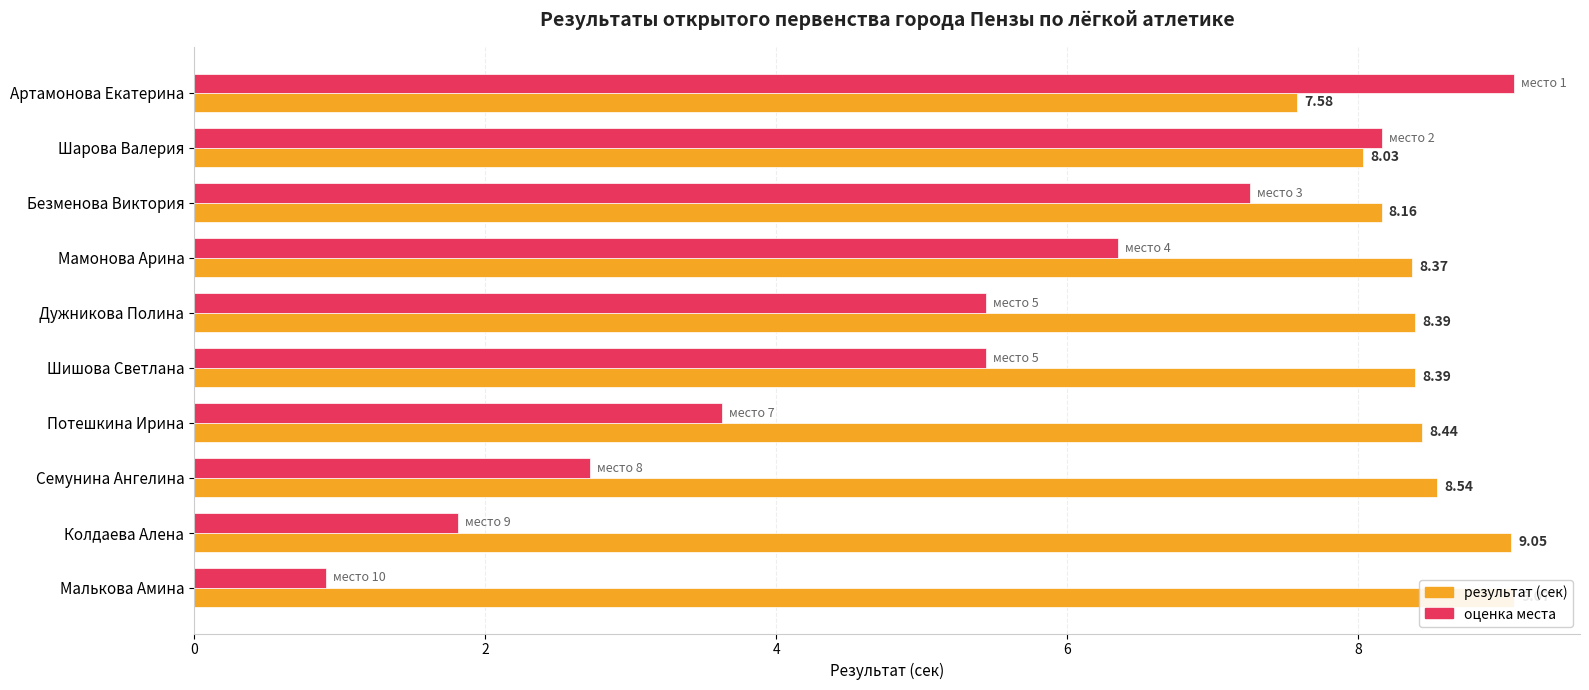

Which series has the widest spread of values?

оценка места